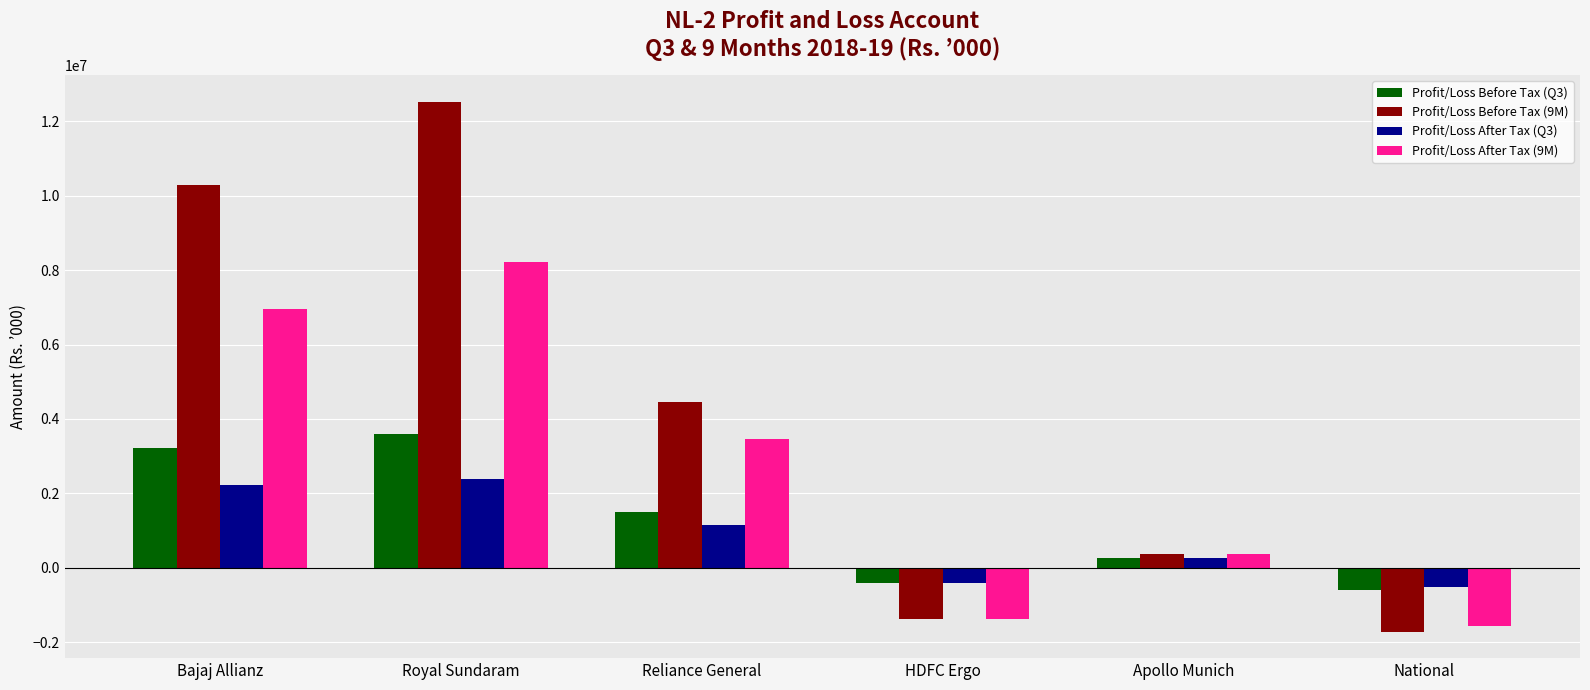

The value of Profit/Loss Before Tax (9M) at Reliance General is 7275899. True or false?

False